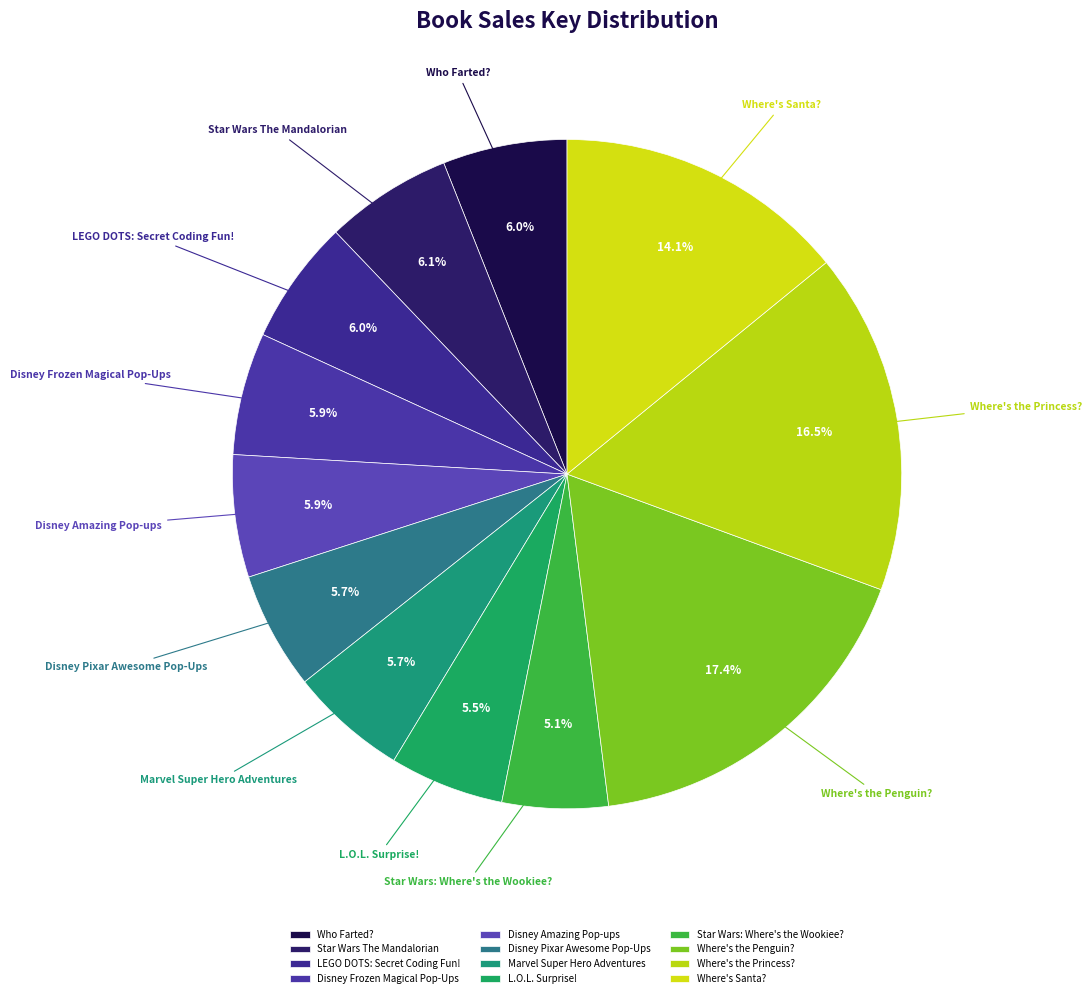

Which category has the biggest portion of the pie?

Where's the Penguin?